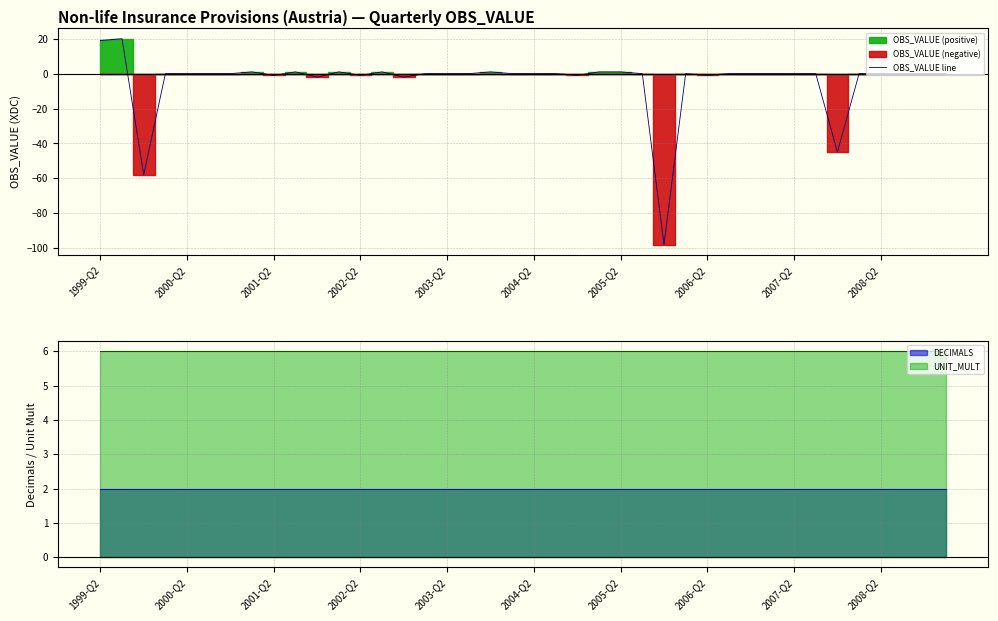

Is this an area chart (filled region under the line)?

No